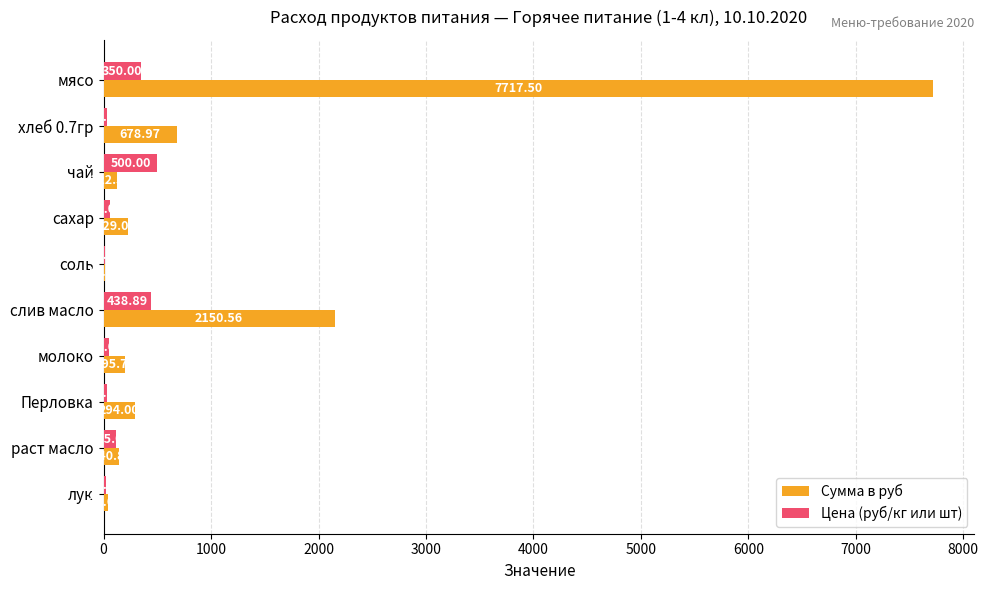

Which label corresponds to the largest value in the chart?

мясо